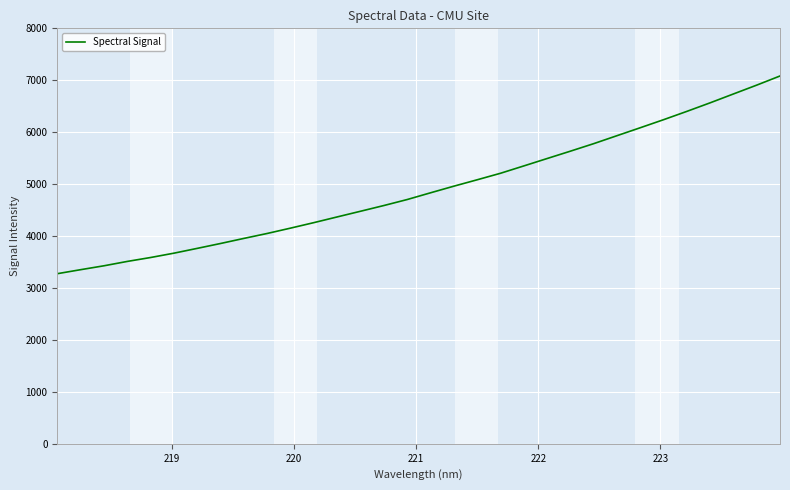

What is the smallest value displayed?

3275.5